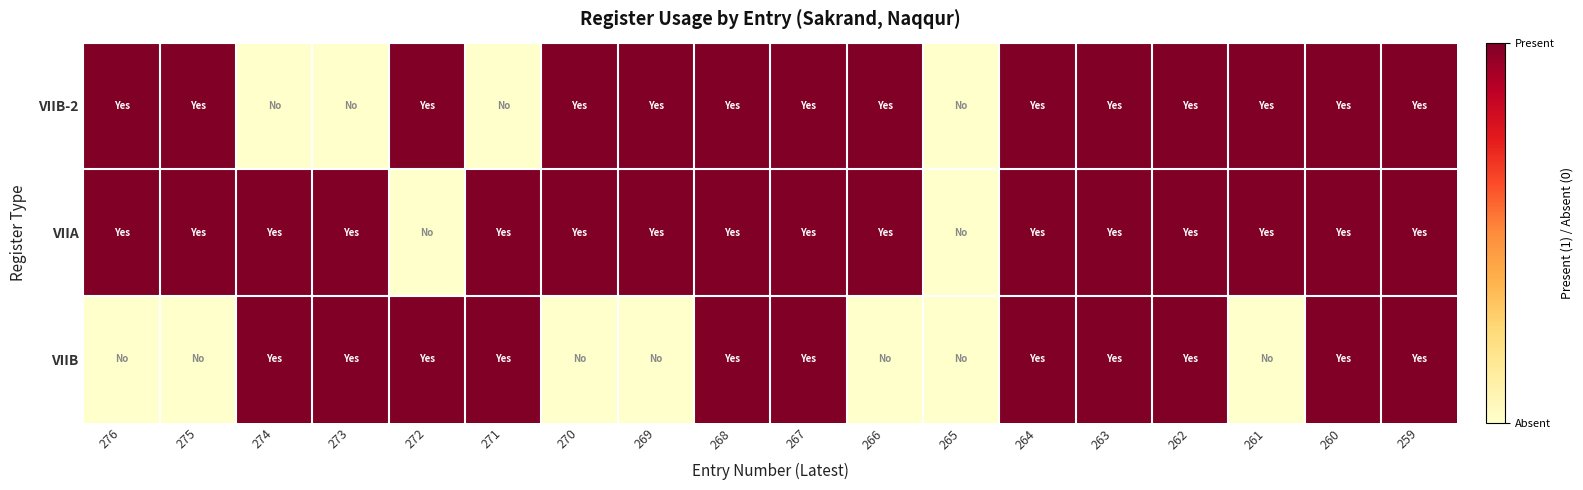

Rank the series by their maximum value, from highest to lowest.

VIIB-2, VIIA, VIIB